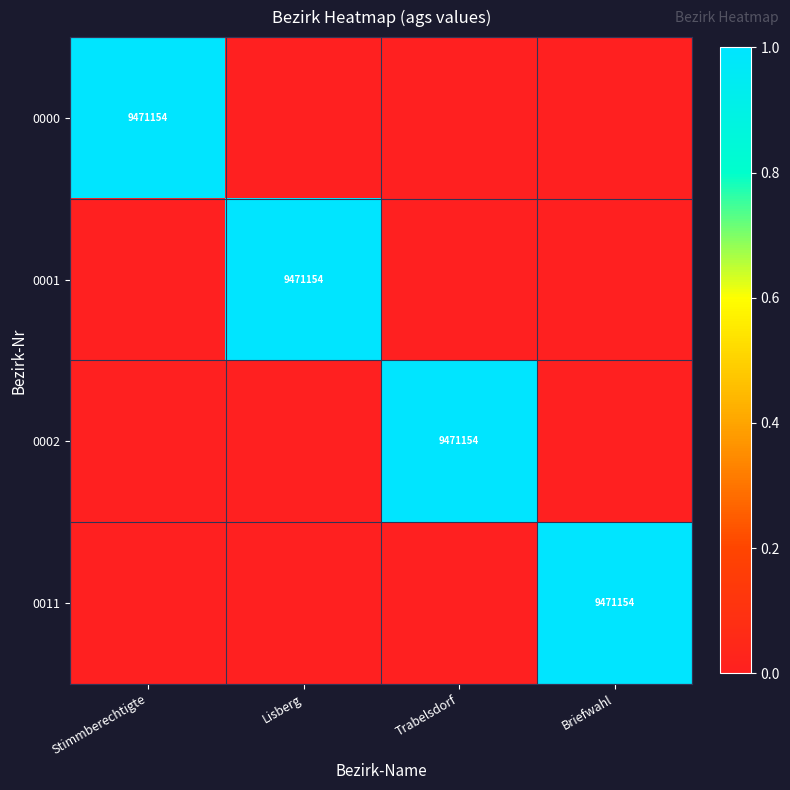

Is it true that 0001 equals 2203091 at Lisberg?

False